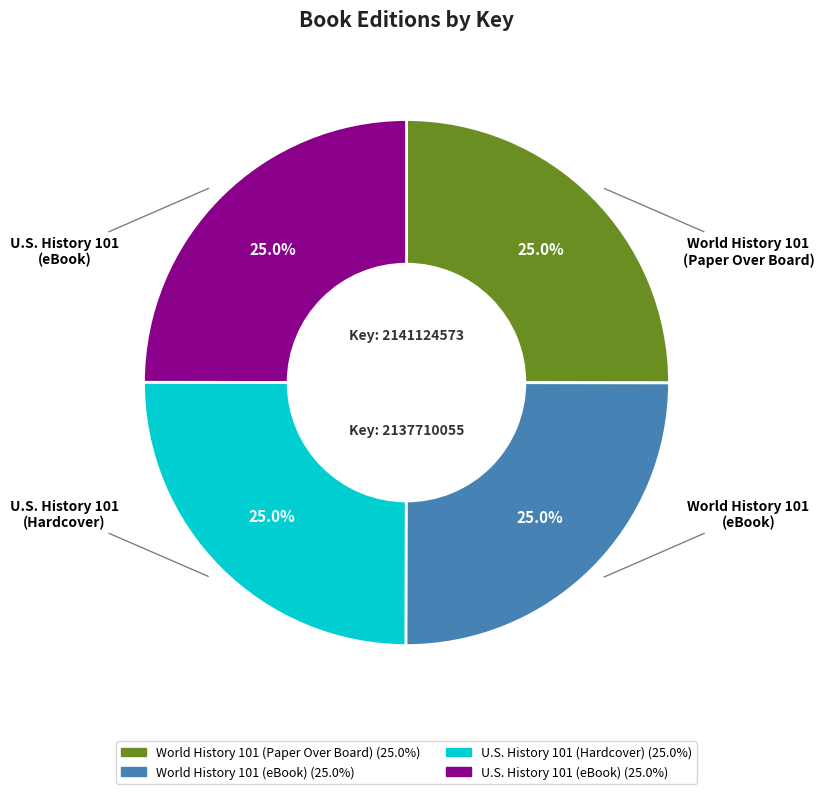

Is U.S. History 101 (Hardcover) the majority of the pie?

No